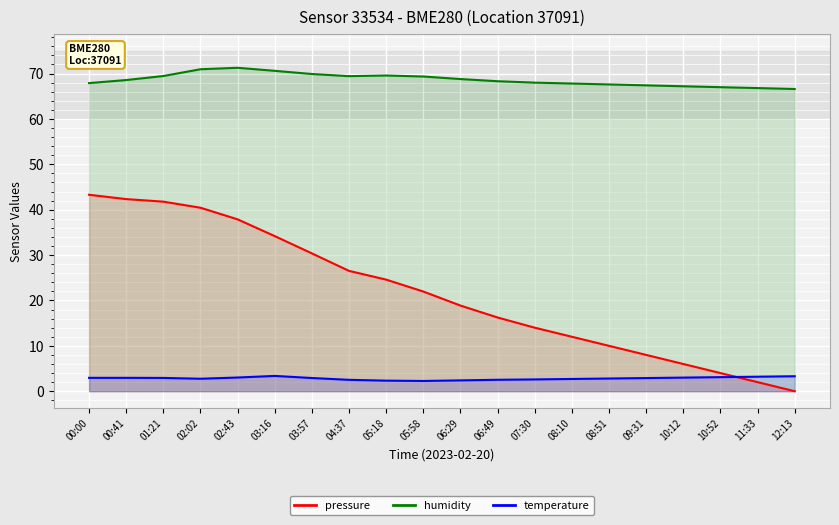

Which series changed the most between 06:49 and 10:12?

pressure